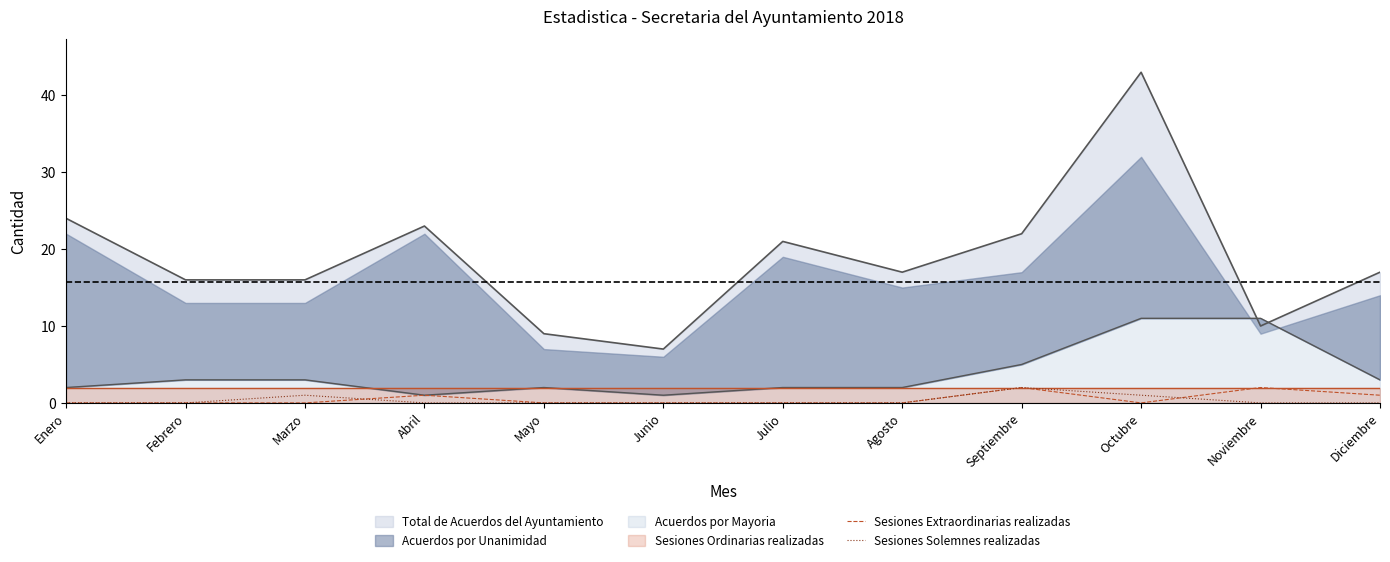

At which label is Sesiones Extraordinarias realizadas closest to 1?

Abril